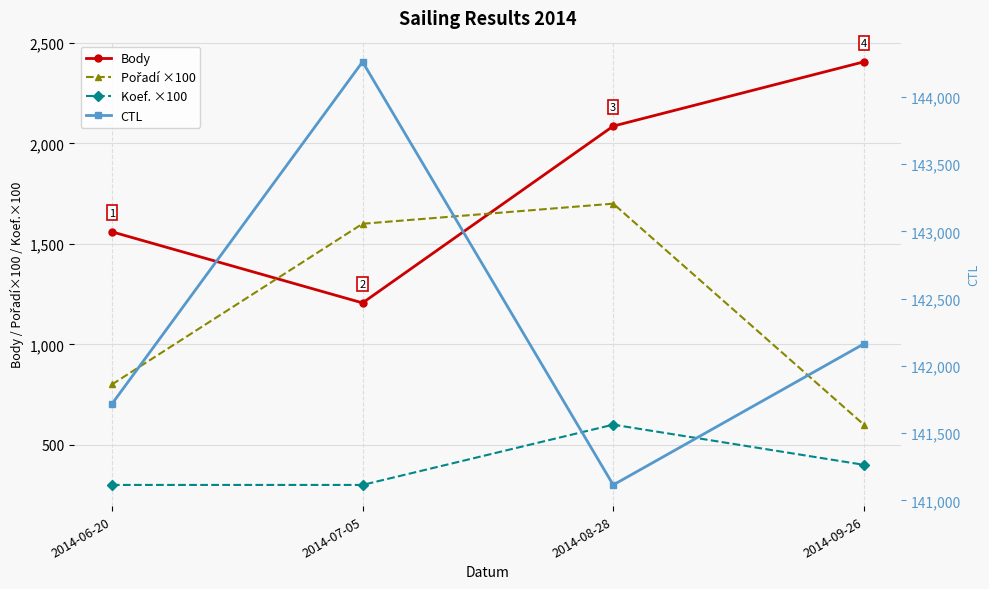

At which label is Pořadí ×100 closest to 1150?

2014-06-20